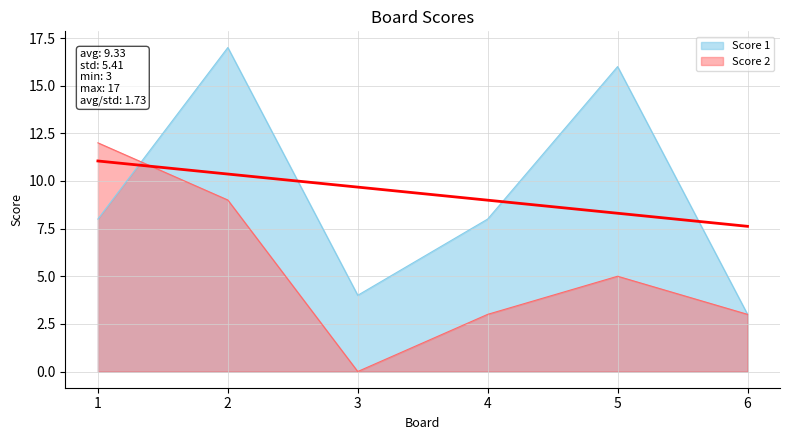

Which series has the largest range (max minus min)?

Score 1